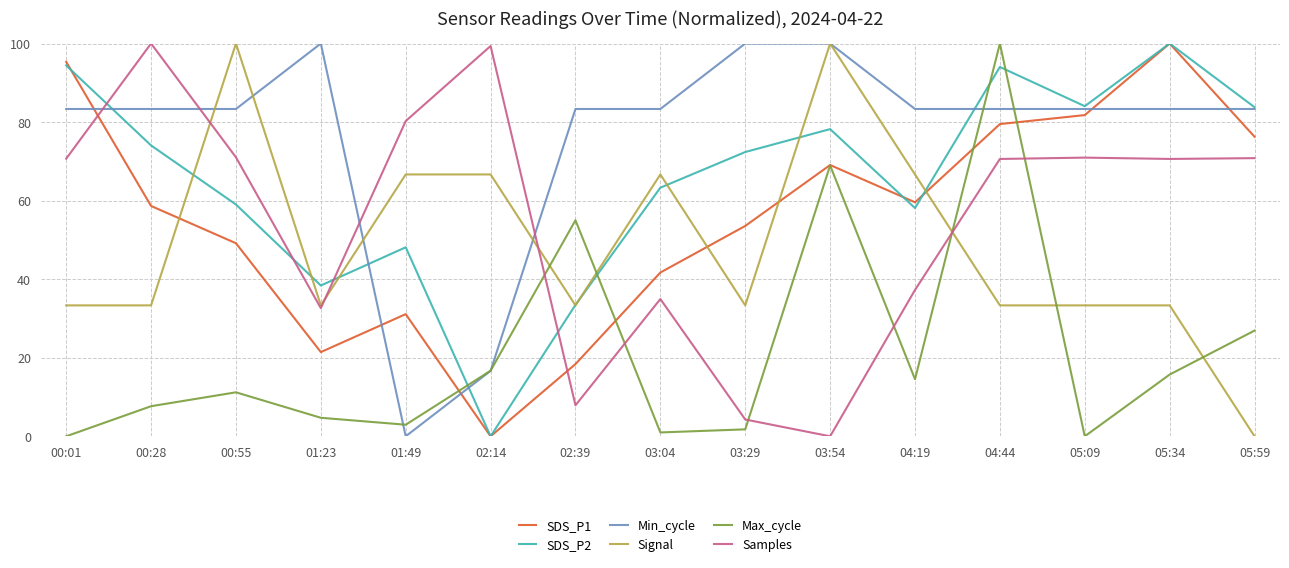

Which series has the largest total across all categories?

Min_cycle